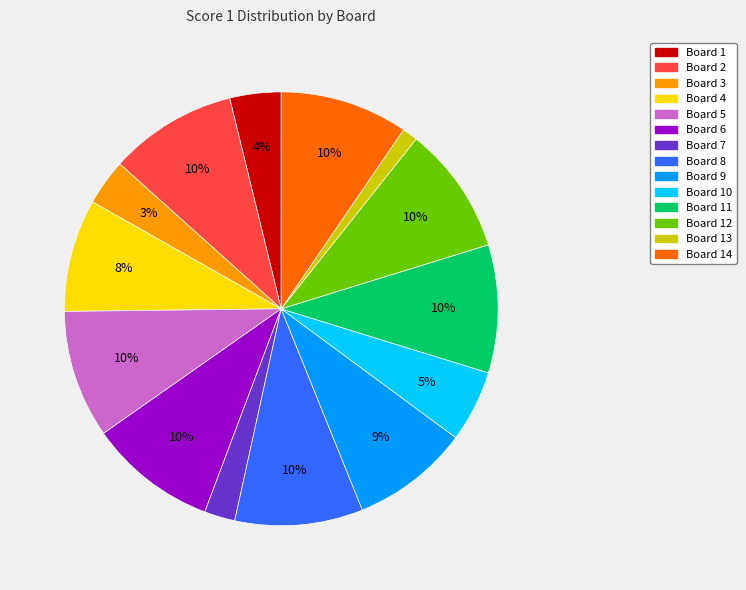

To the nearest percent, what is the average slice percentage?

7%